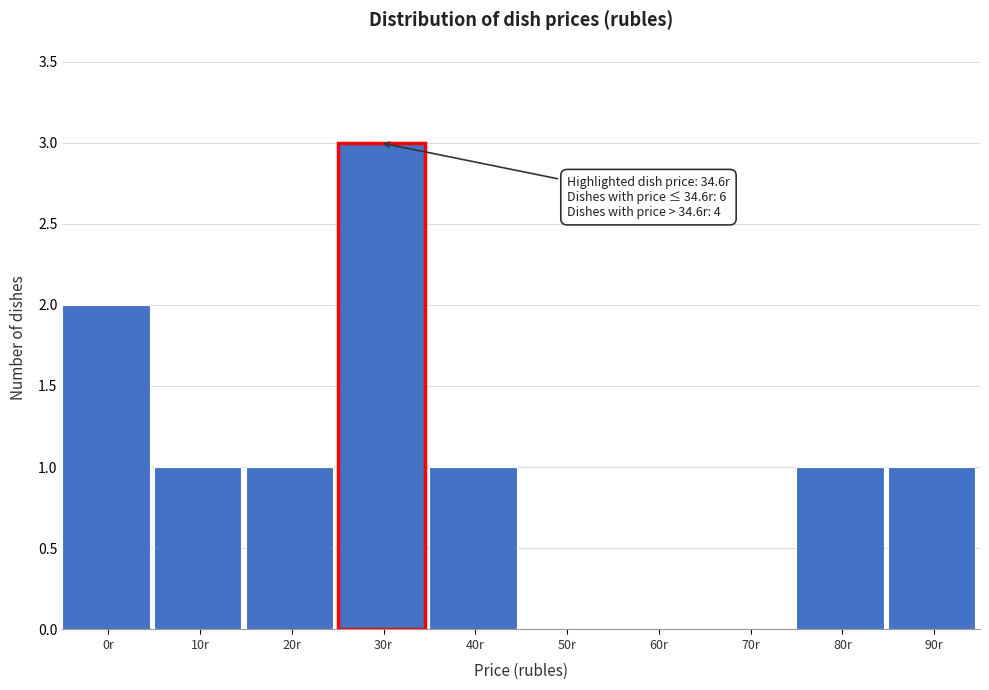

Reading right to left, transcribe all the data shown in this chart.

90r=1	80r=1	70r=0	60r=0	50r=0	40r=1	30r=3	20r=1	10r=1	0r=2